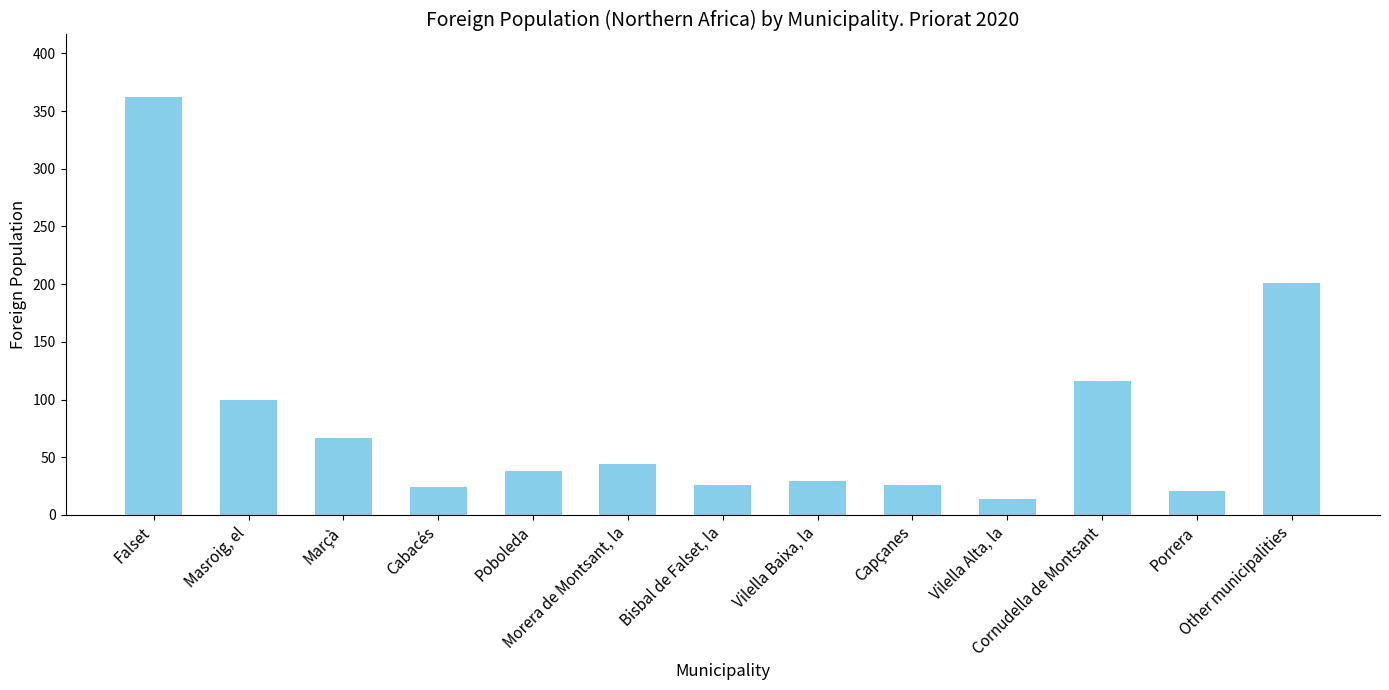

Approximately how many times larger is the value at Vilella Alta, la compared to Masroig, el?

0.1